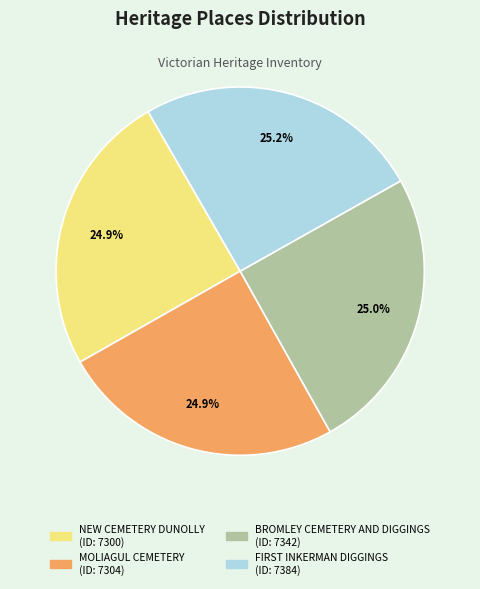

How many slices are in this pie chart?

4